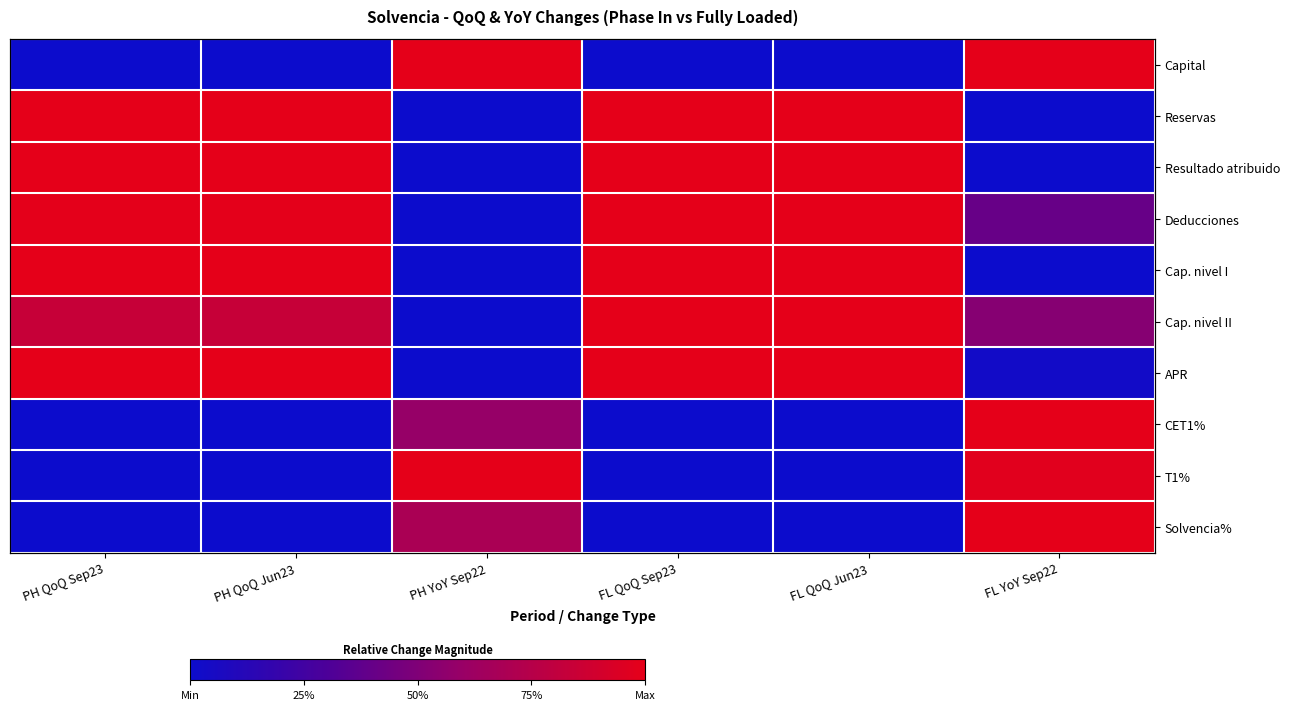

What is the difference between the maximum and minimum values in the CET1% series?

1.0